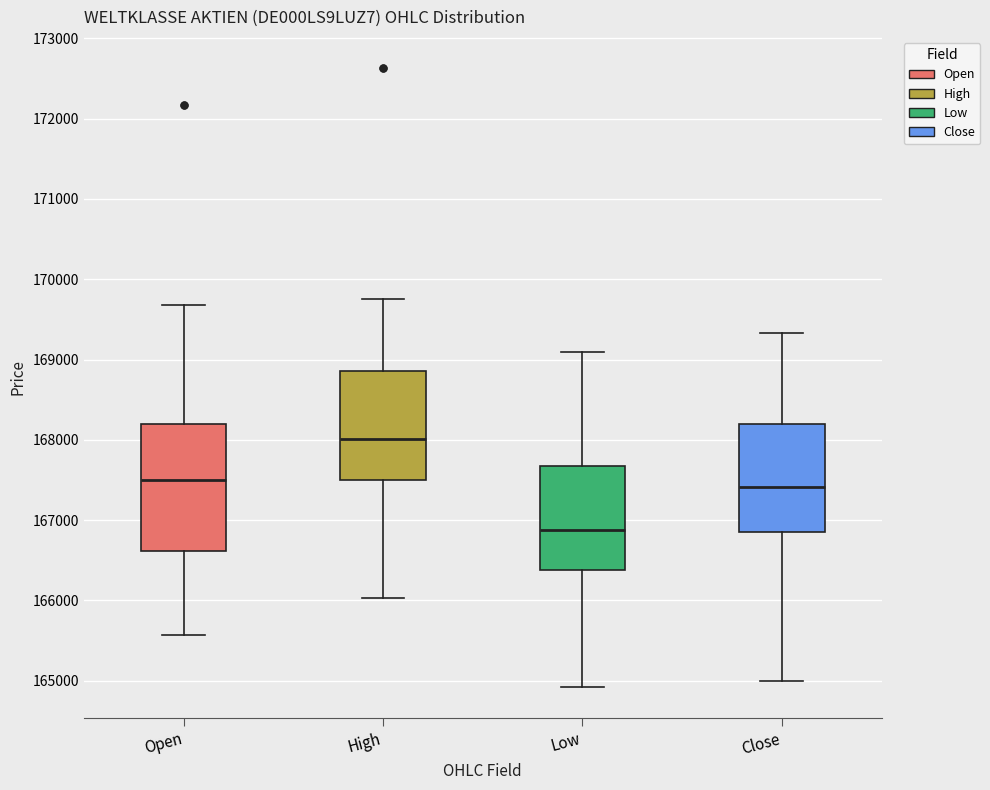

Where is the lower edge of the box for Low on the y-axis? The values are not printed on the chart, so give them approximately, as read against the axis.

166400